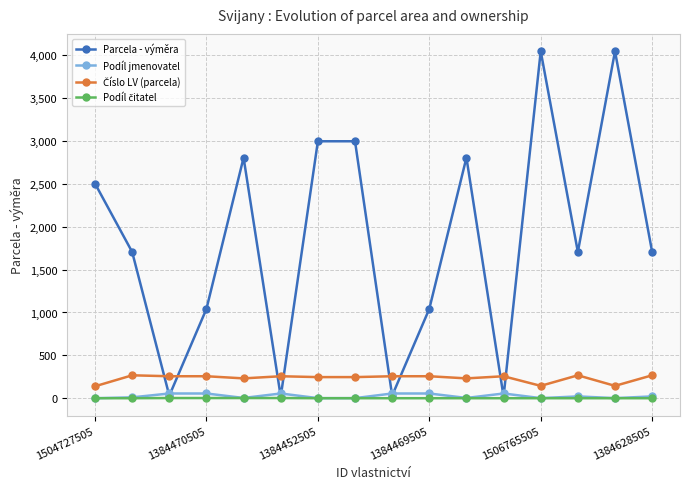

Does the chart display data point markers on the line(s)?

Yes